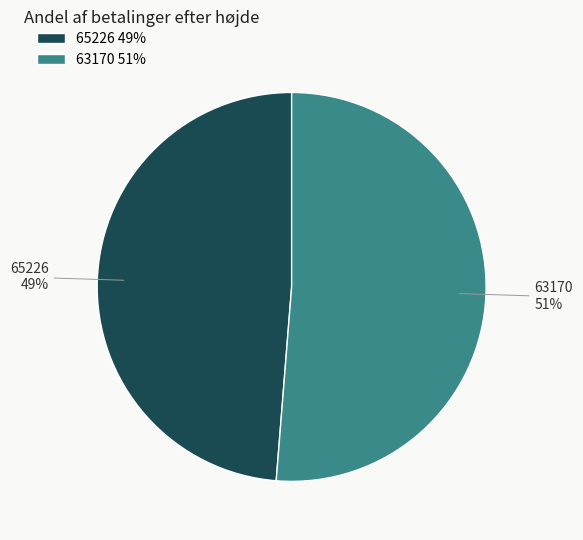

Which has a higher value, 63170 or 65226?

63170